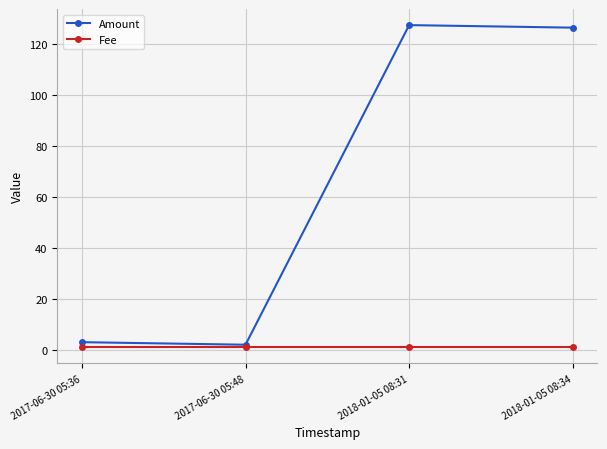

Which series changed the most between 2017-06-30 05:36 and 2018-01-05 08:34?

Amount